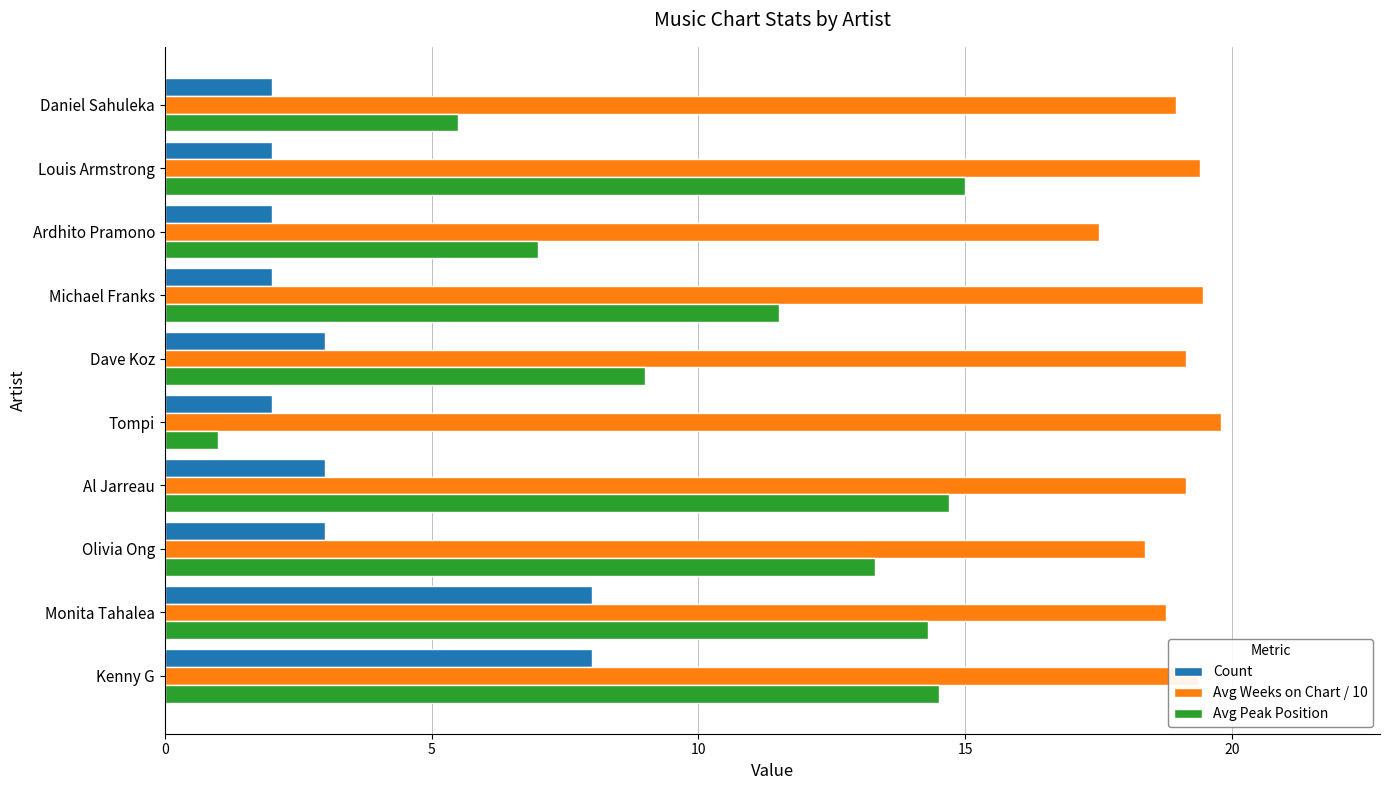

What is the highest value of the Avg Peak Position series?

15.0